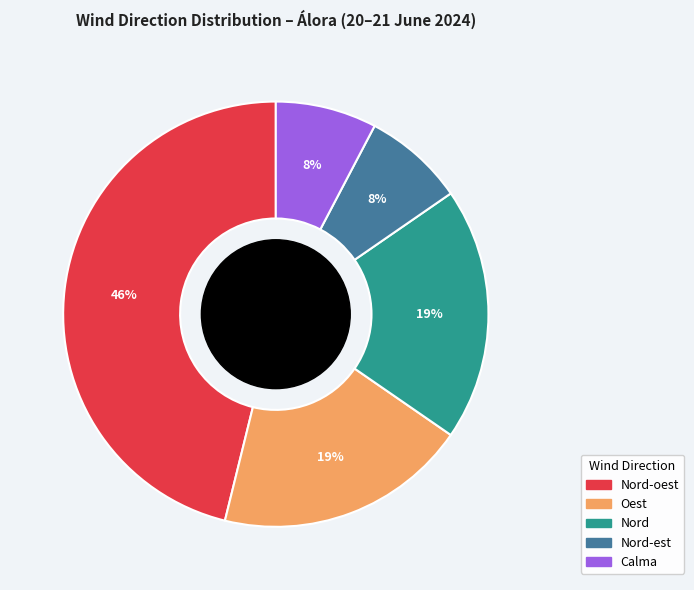

To the nearest percent, what is the average slice percentage?

20%